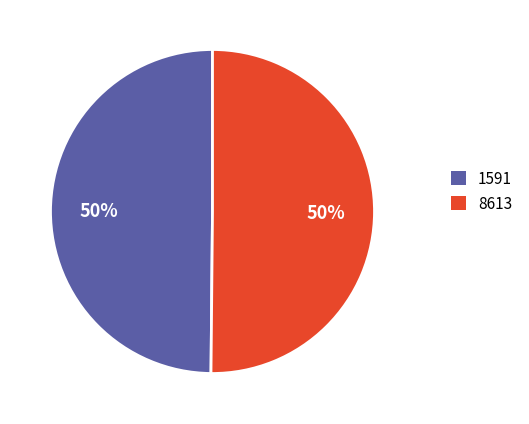

Count the number of slices in the pie.

2